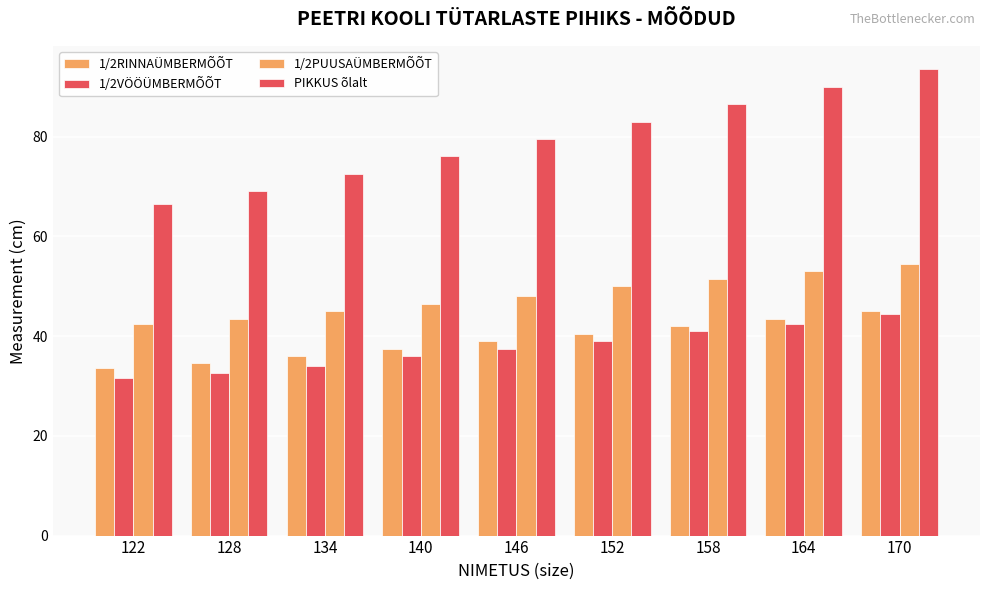

At how many categories does at least one series exceed 69?

7